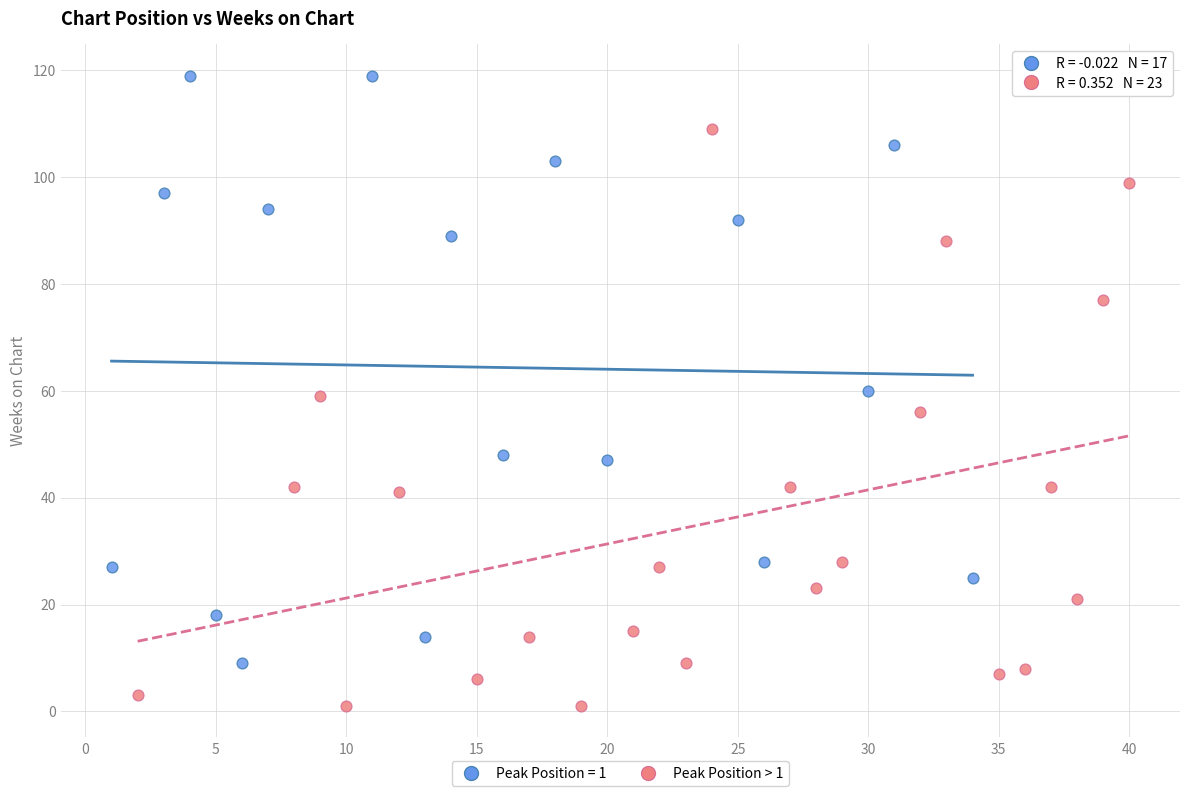

Which series reaches the minimum Y coordinate?

Peak Position > 1